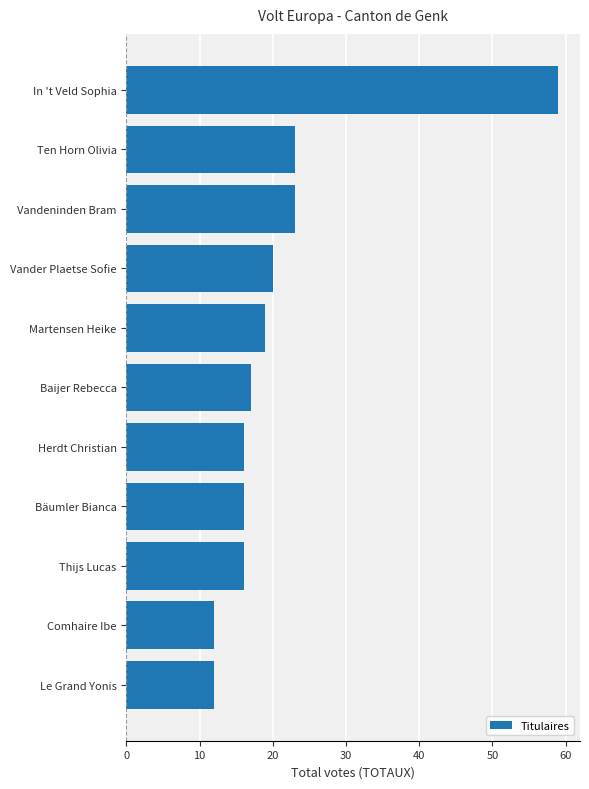

What is the change in value from Baijer Rebecca to Ten Horn Olivia?

+6